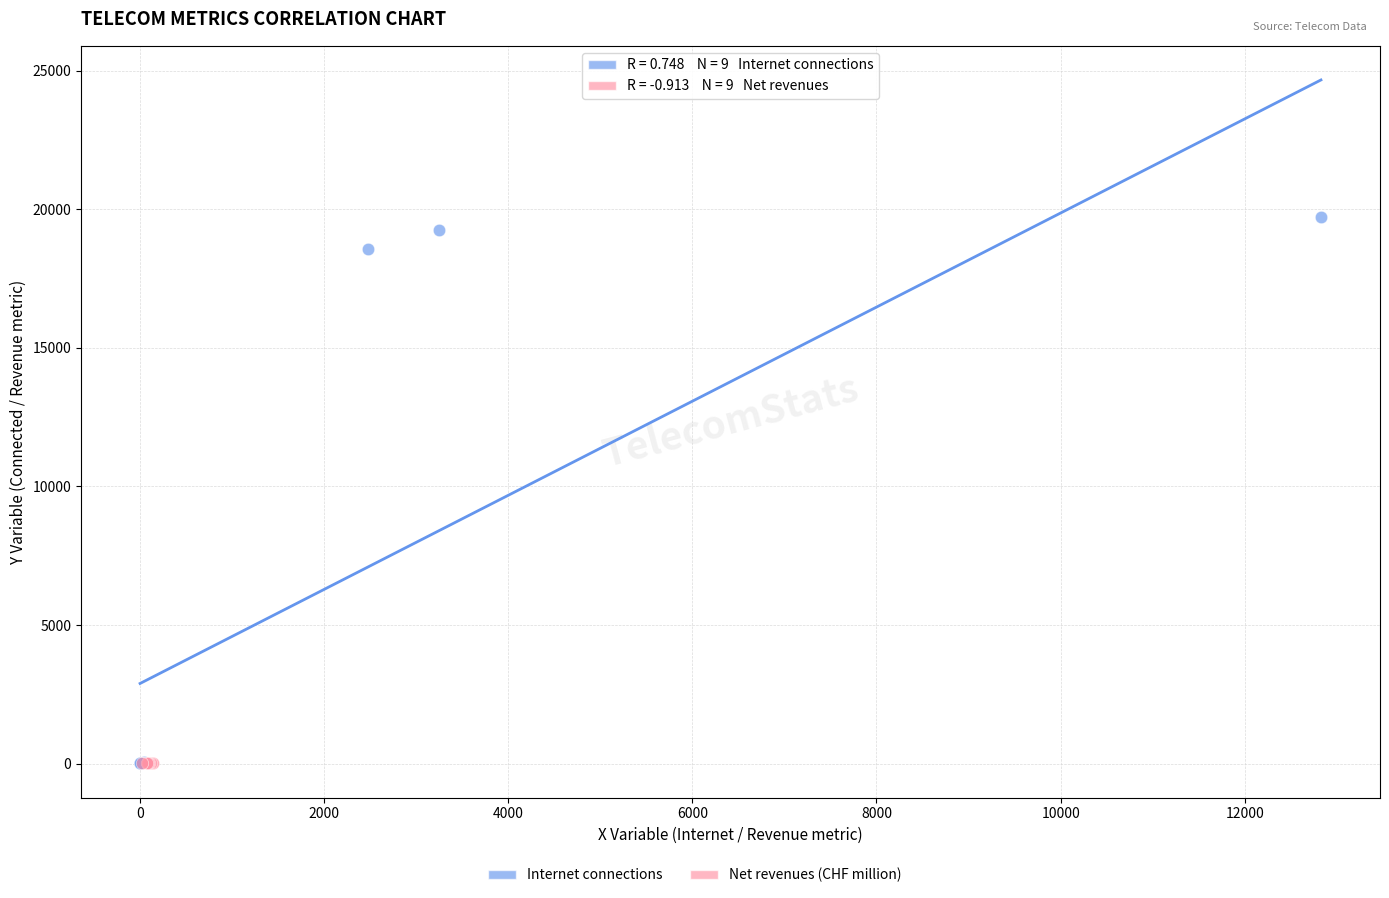

Which series reaches the maximum Y coordinate?

Internet connections